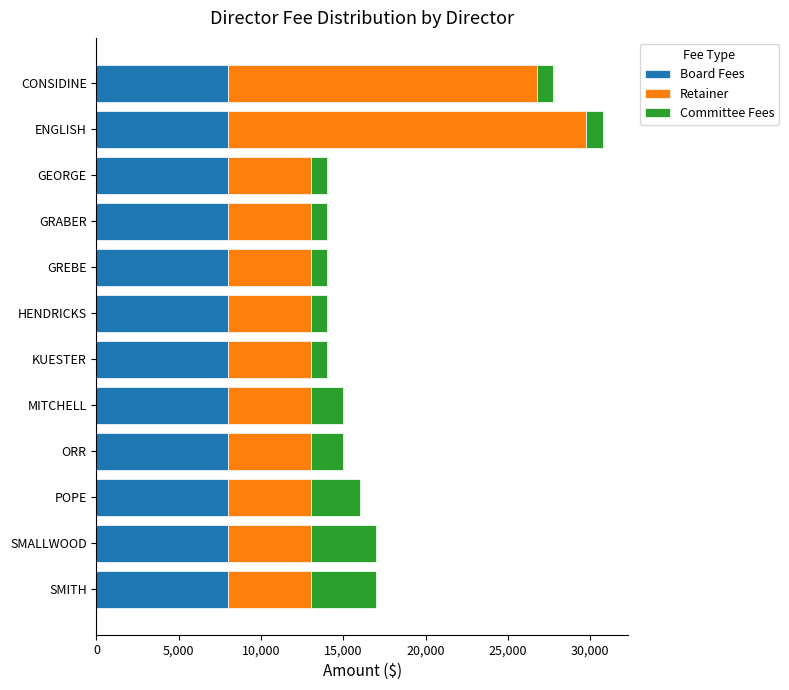

What is the average value of the Board Fees series?

8000